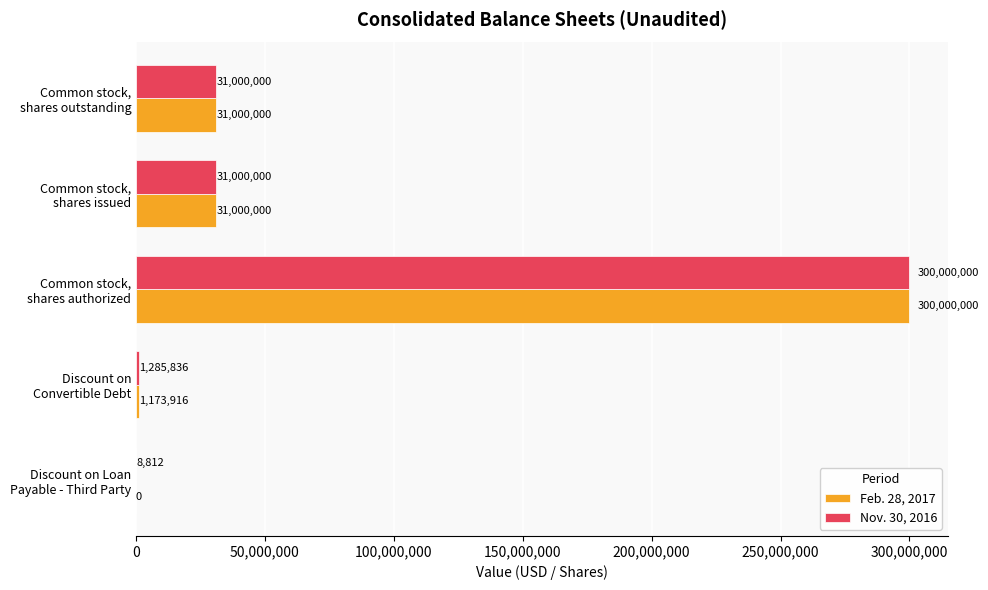

What is the greatest value displayed?

300000000